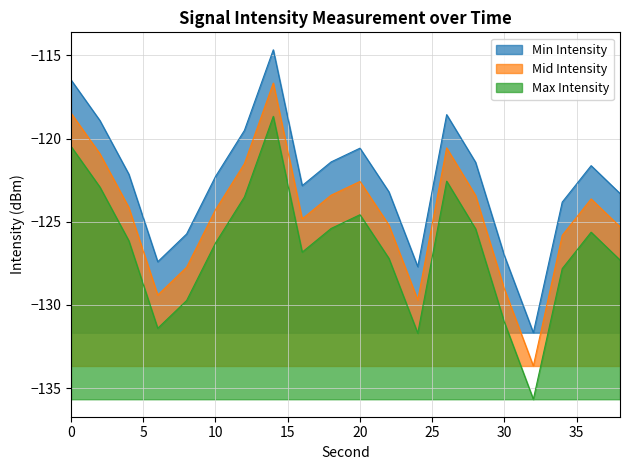

What is the approximate value of Max Intensity at 20?

-124.6